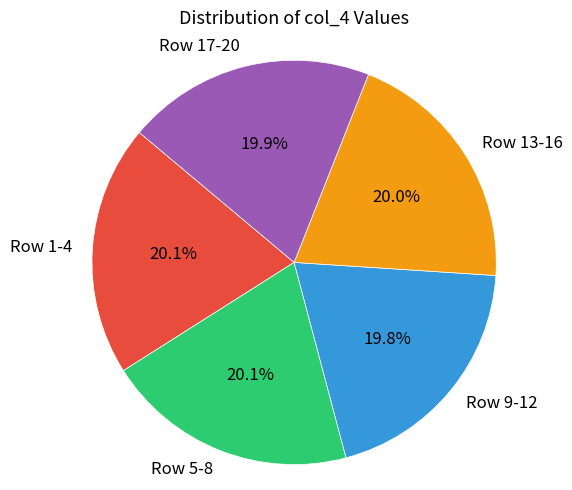

Does Row 5-8 account for over 50% of the chart?

No